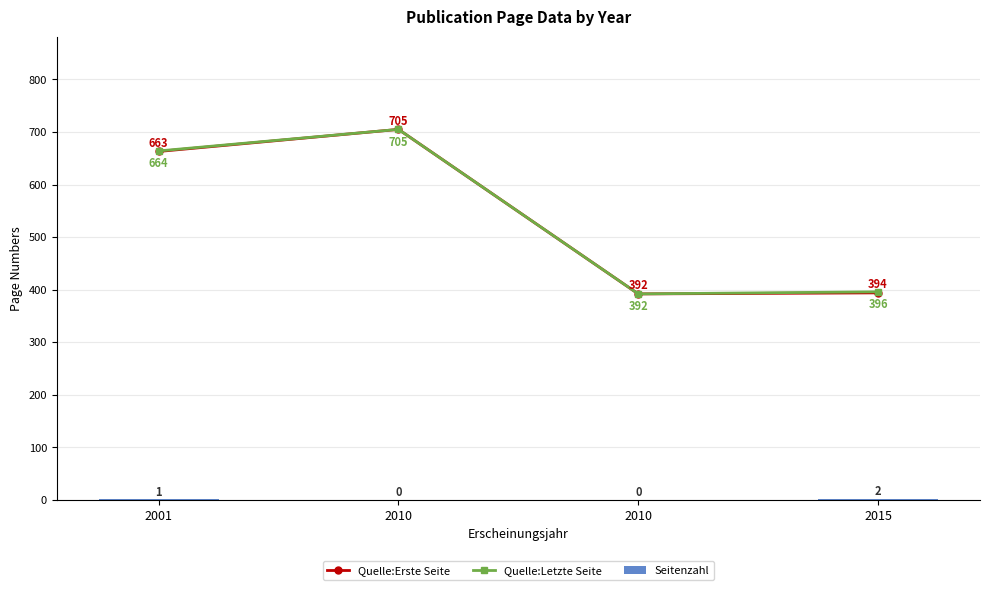

Which series has the largest total across all categories?

Quelle:Letzte Seite